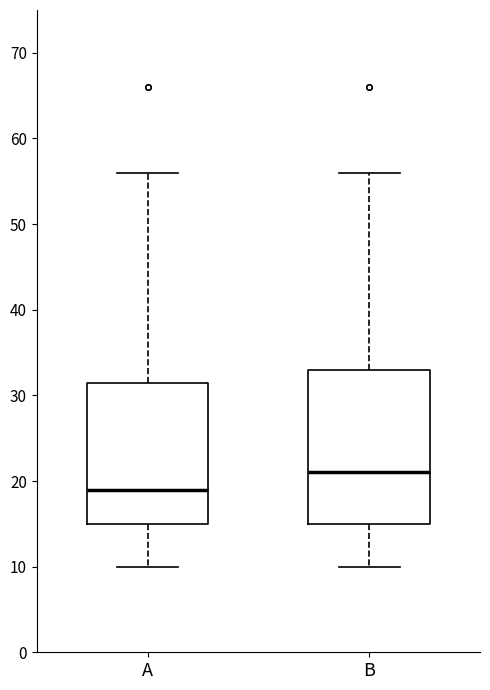

Reading left to right, read every box against the y-axis: the position of its median line, the range the box covers, and the ends of its whiskers. The values are not printed on the chart, so give them approximately, as read against the axis.

A: median 19, box 15 to 32, whiskers 10 to 56
B: median 21, box 15 to 33, whiskers 10 to 56